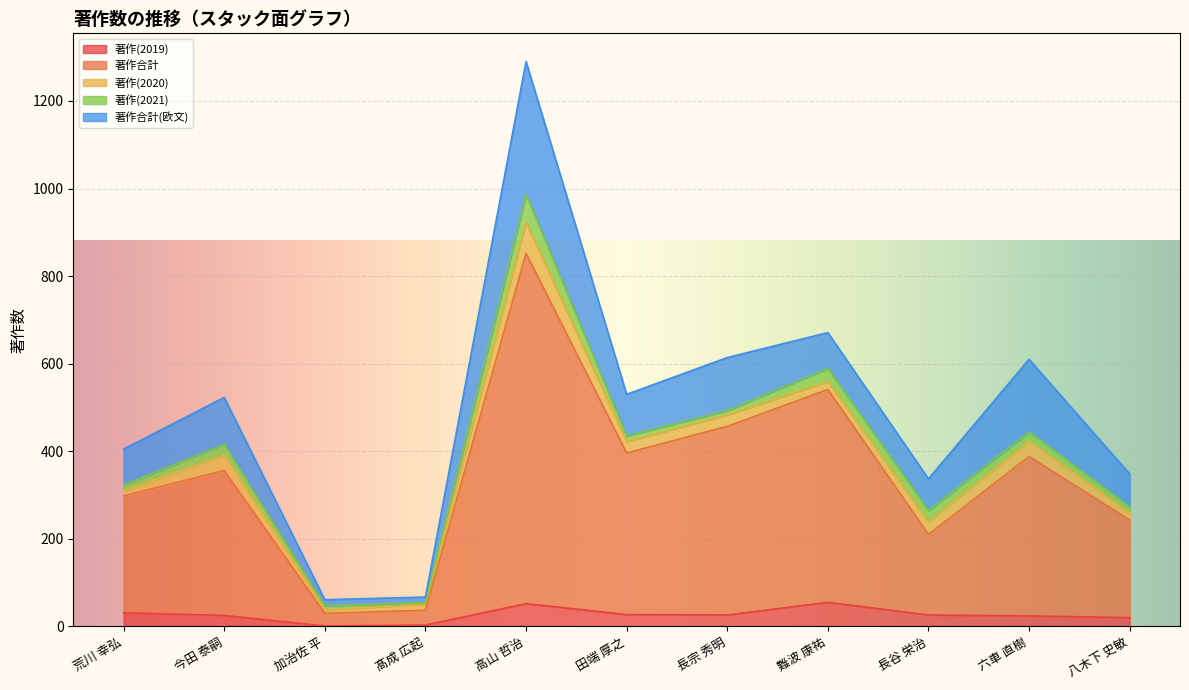

What is the difference between the highest and lowest values at 高山 哲治?

748